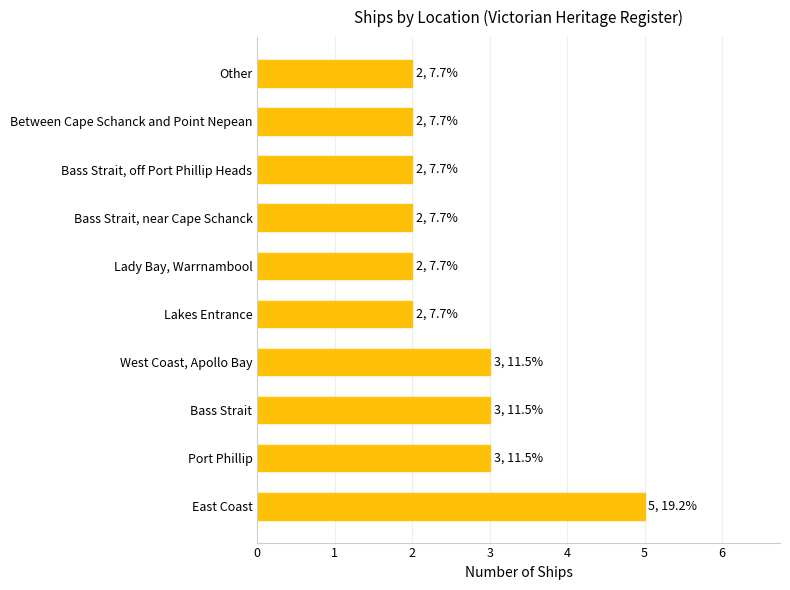

The value at Between Cape Schanck and Point Nepean is 2. True or false?

True